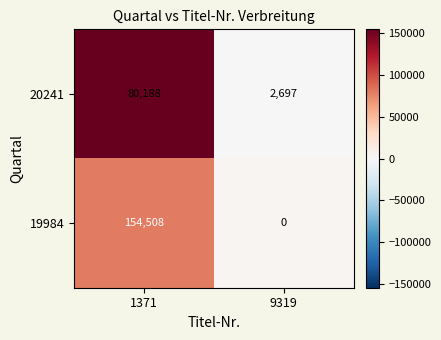

Between 1371 and 9319, which series saw the biggest shift?

19984